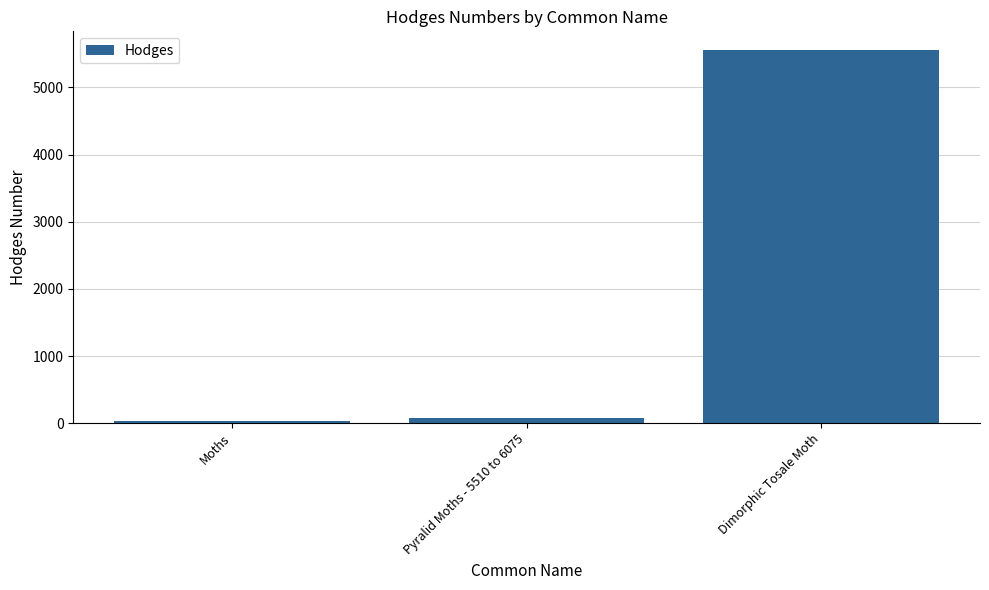

What position from the right is Moths?

3